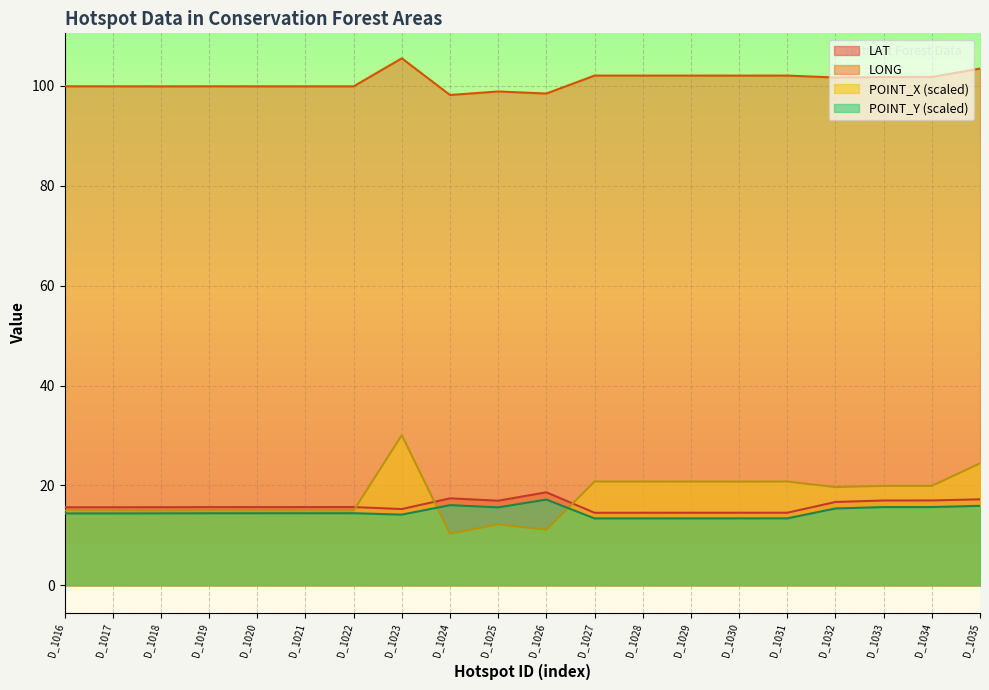

What is the difference between the highest and lowest values at D_1019?

85.5